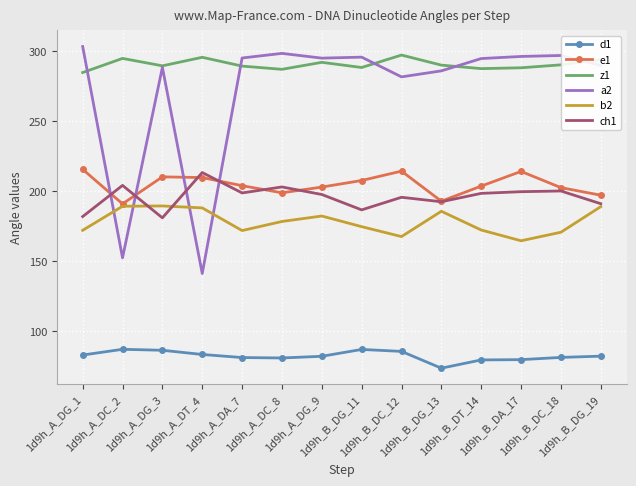

In d1, how many points are lower than both neighbors (excluding endpoints)?

2